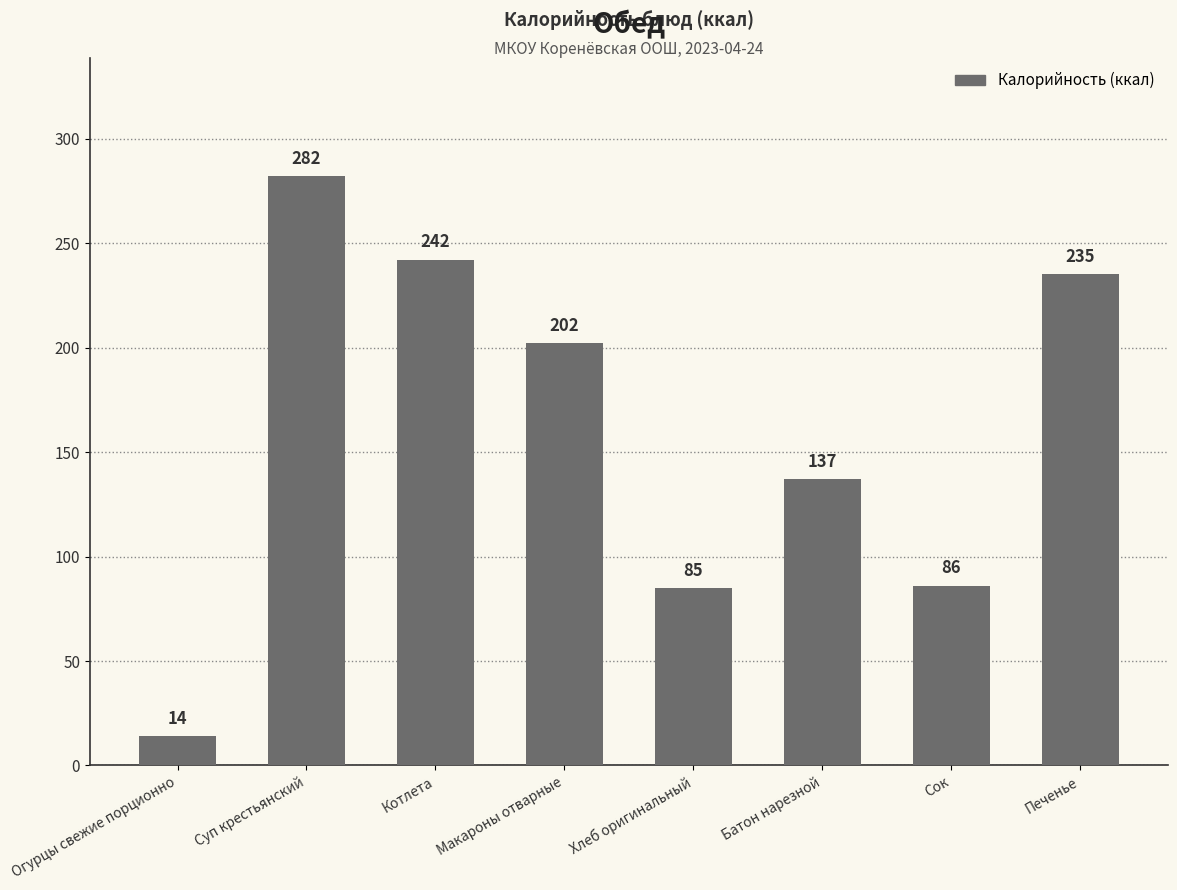

Which has a higher value, Хлеб оригинальный or Макароны отварные?

Макароны отварные